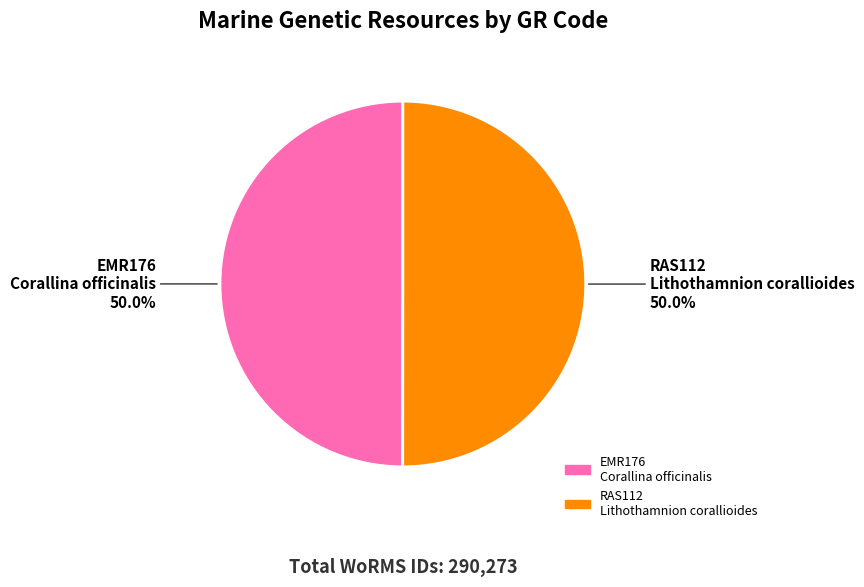

What is the ratio of the value at EMR176 Corallina officinalis to the value at RAS112 Lithothamnion corallioides?

1.0